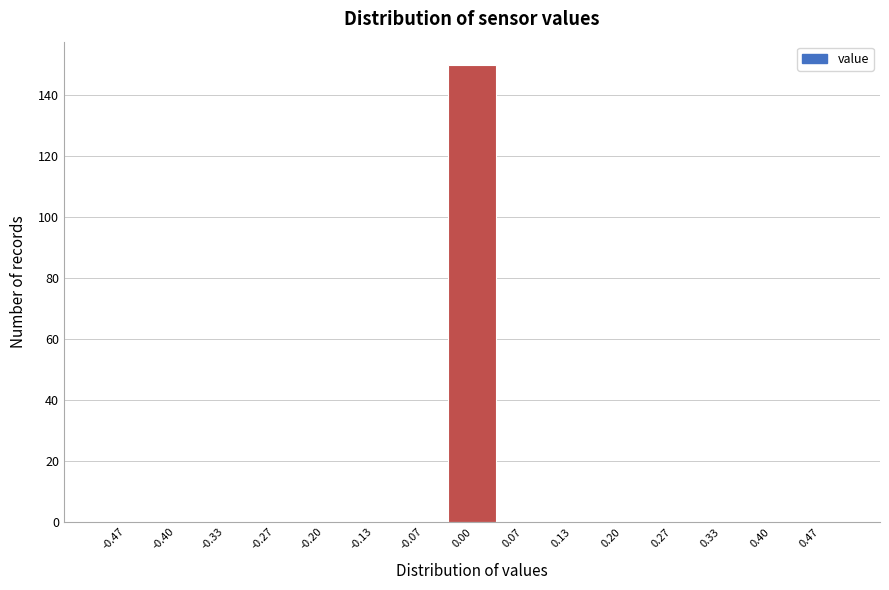

Reading left to right, transcribe this chart: for each bar, give the range it covers on the x-axis and its height. Neither the bar edges nor the heights are printed on the chart, so give them approximately, as read against the axes.

-0.50 to -0.43: 0
-0.43 to -0.37: 0
-0.37 to -0.30: 0
-0.30 to -0.23: 0
-0.23 to -0.17: 0
-0.17 to -0.10: 0
-0.10 to -0.03: 0
-0.03 to 0.03: 150
0.03 to 0.10: 0
0.10 to 0.17: 0
0.17 to 0.23: 0
0.23 to 0.30: 0
0.30 to 0.37: 0
0.37 to 0.43: 0
0.43 to 0.50: 0